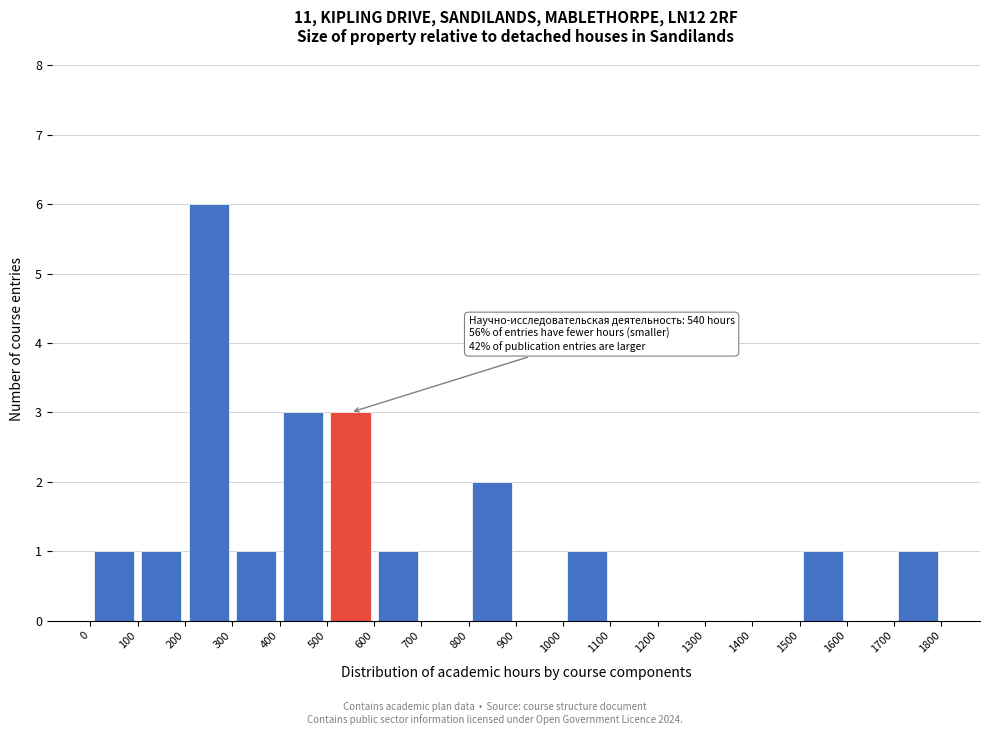

Which range on the x-axis has the tallest bar?

200 to 300